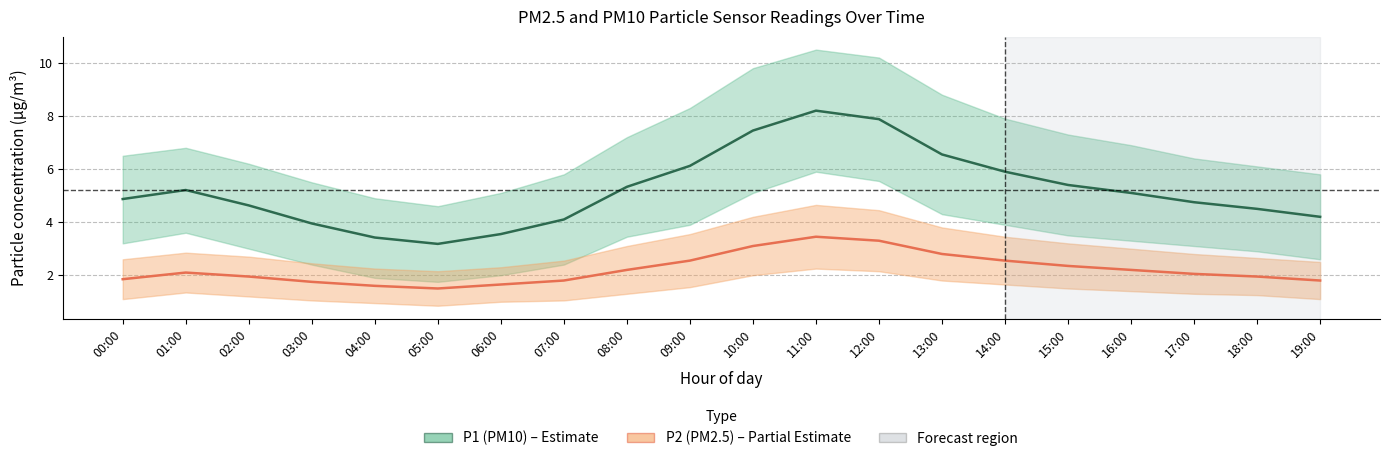

Reading left to right, transcribe all the data shown in this chart.

P1 (PM10): 00:00=4.9	01:00=5.2	02:00=4.6	03:00=4.0	04:00=3.4	05:00=3.2	06:00=3.5	07:00=4.1	08:00=5.3	09:00=6.1	10:00=7.5	11:00=8.2	12:00=7.9	13:00=6.5	14:00=5.9	15:00=5.4	16:00=5.1	17:00=4.8	18:00=4.5	19:00=4.2
P2 (PM2.5): 00:00=1.9	01:00=2.1	02:00=1.9	03:00=1.8	04:00=1.6	05:00=1.5	06:00=1.6	07:00=1.8	08:00=2.2	09:00=2.5	10:00=3.1	11:00=3.5	12:00=3.3	13:00=2.8	14:00=2.5	15:00=2.4	16:00=2.2	17:00=2.0	18:00=1.9	19:00=1.8